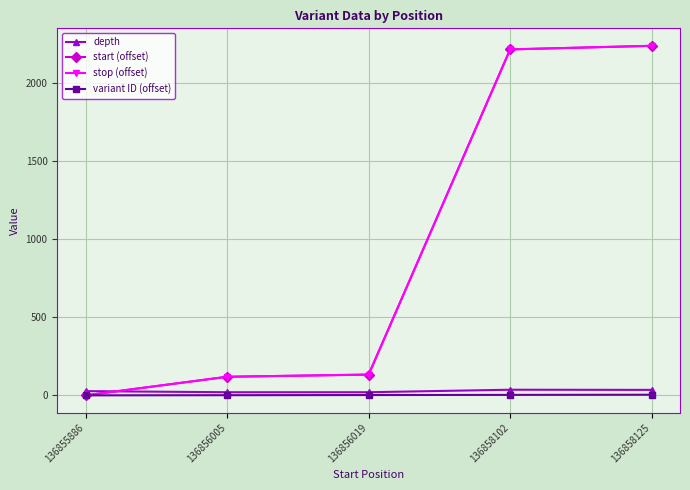

The value of start (offset) at 136858125 is 1438. True or false?

False